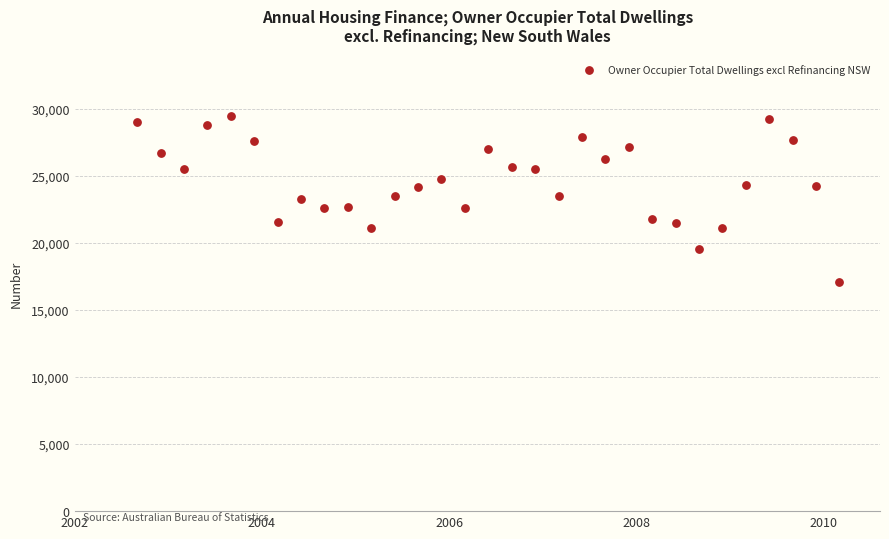

What is the range of Y values (max minus min)?

12363